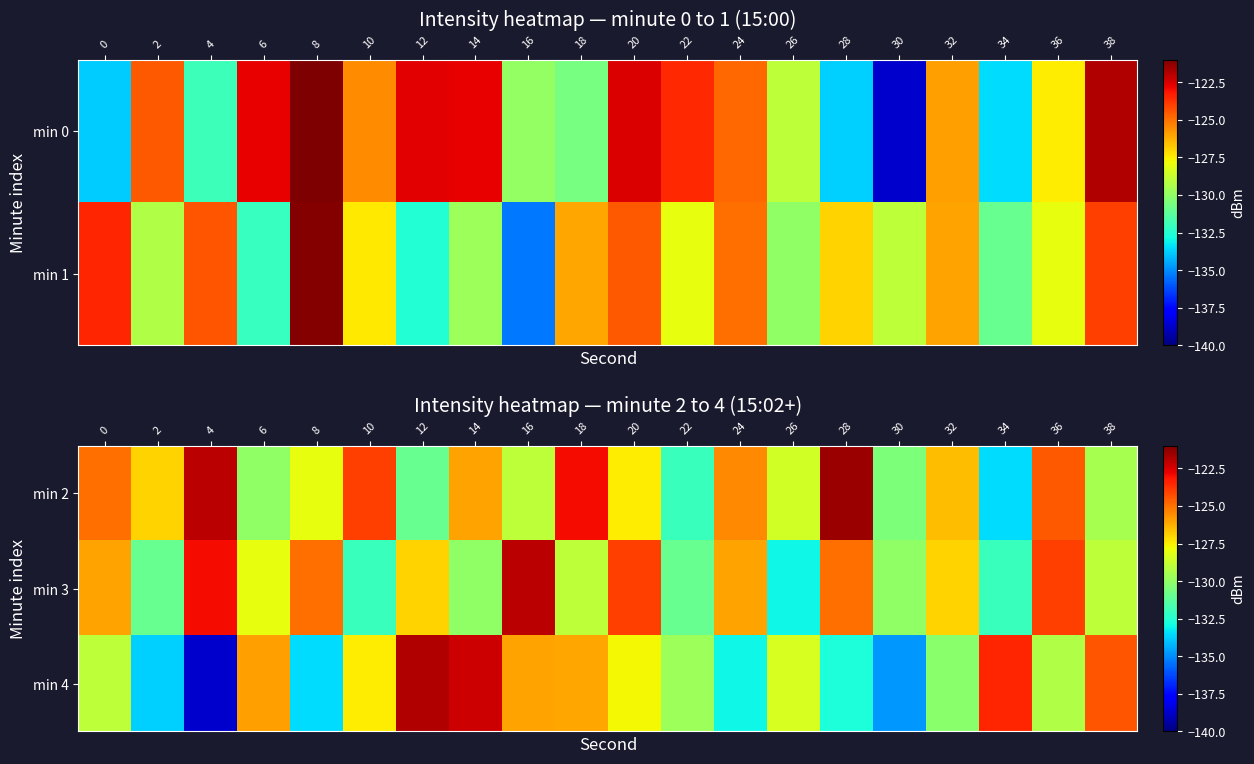

What is the sum of the min 3 values at 4 and 12?

-250.0